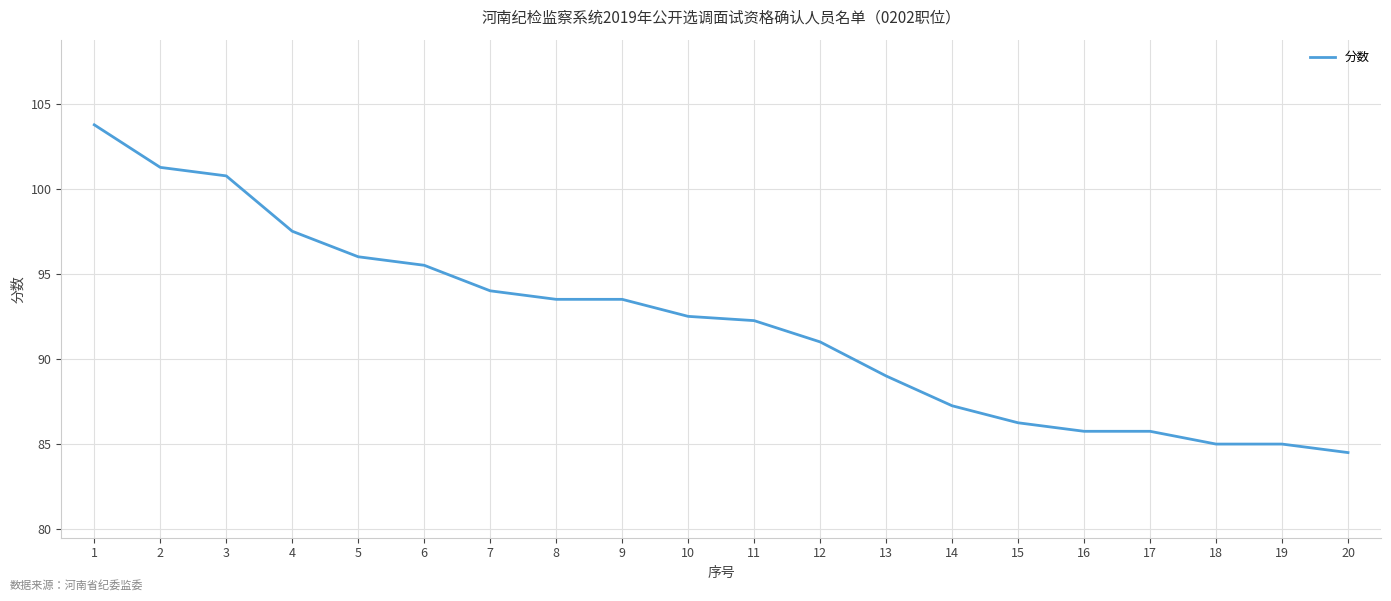

Between 16 and 19, which is larger?

16